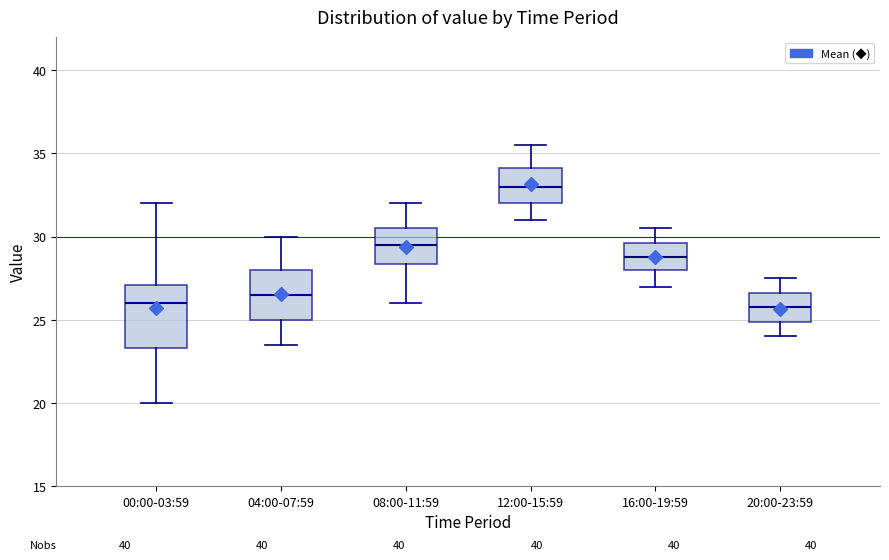

Reading left to right, read every box against the y-axis: the position of its median line, the range the box covers, and the ends of its whiskers. The values are not printed on the chart, so give them approximately, as read against the axis.

00:00-03:59: median 26.0, box 23.5 to 27.0, whiskers 20.0 to 32.0
04:00-07:59: median 26.5, box 25.0 to 28.0, whiskers 23.5 to 30.0
08:00-11:59: median 29.5, box 28.5 to 30.5, whiskers 26.0 to 32.0
12:00-15:59: median 33.0, box 32.0 to 34.0, whiskers 31.0 to 35.5
16:00-19:59: median 29.0, box 28.0 to 29.5, whiskers 27.0 to 30.5
20:00-23:59: median 26.0, box 25.0 to 26.5, whiskers 24.0 to 27.5